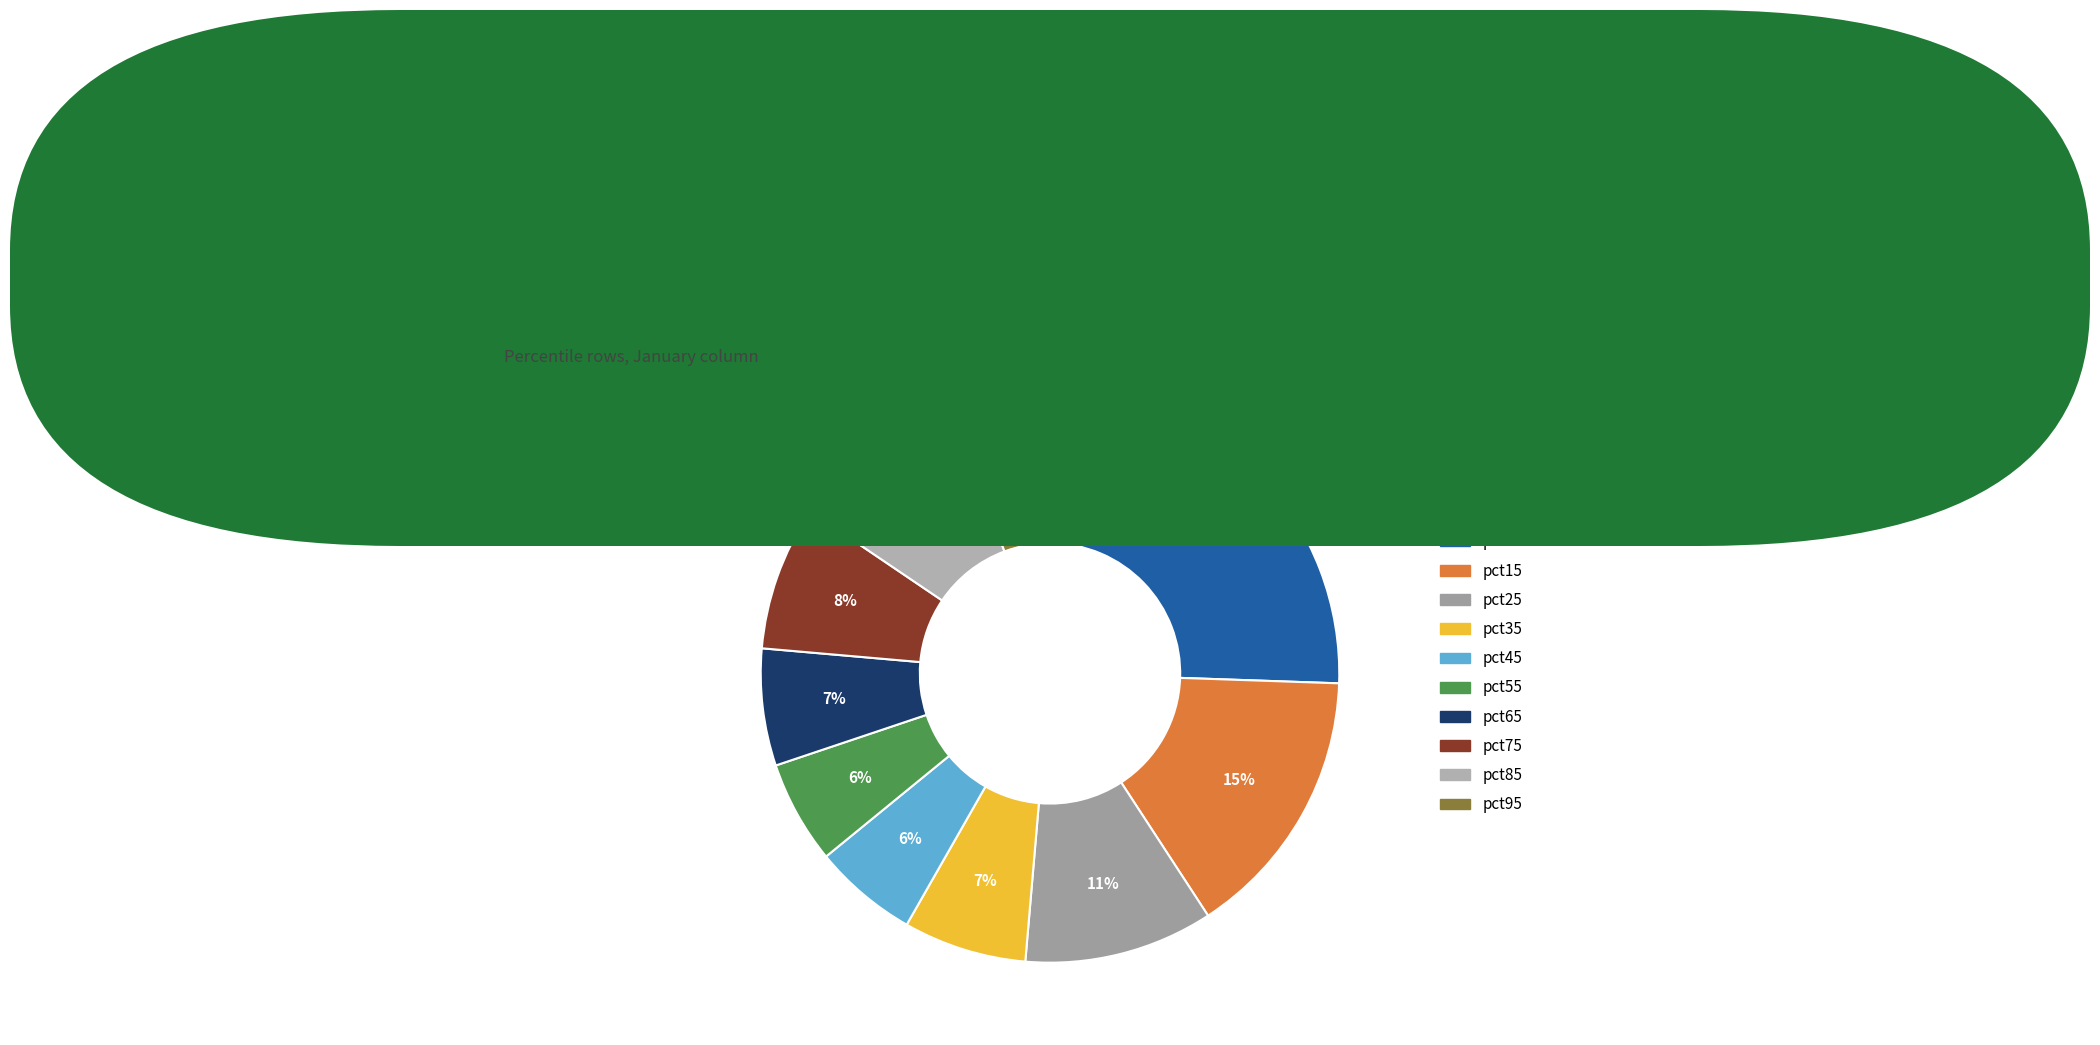

Does any single category account for the majority?

No